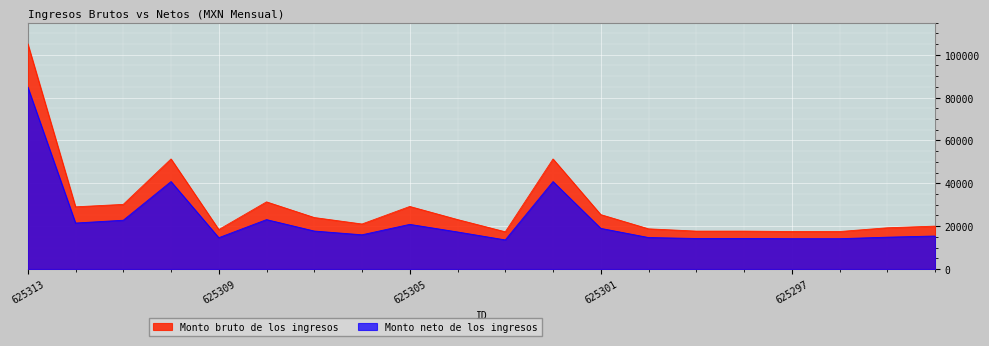

At which label is Monto bruto de los ingresos closest to 61262?

625310